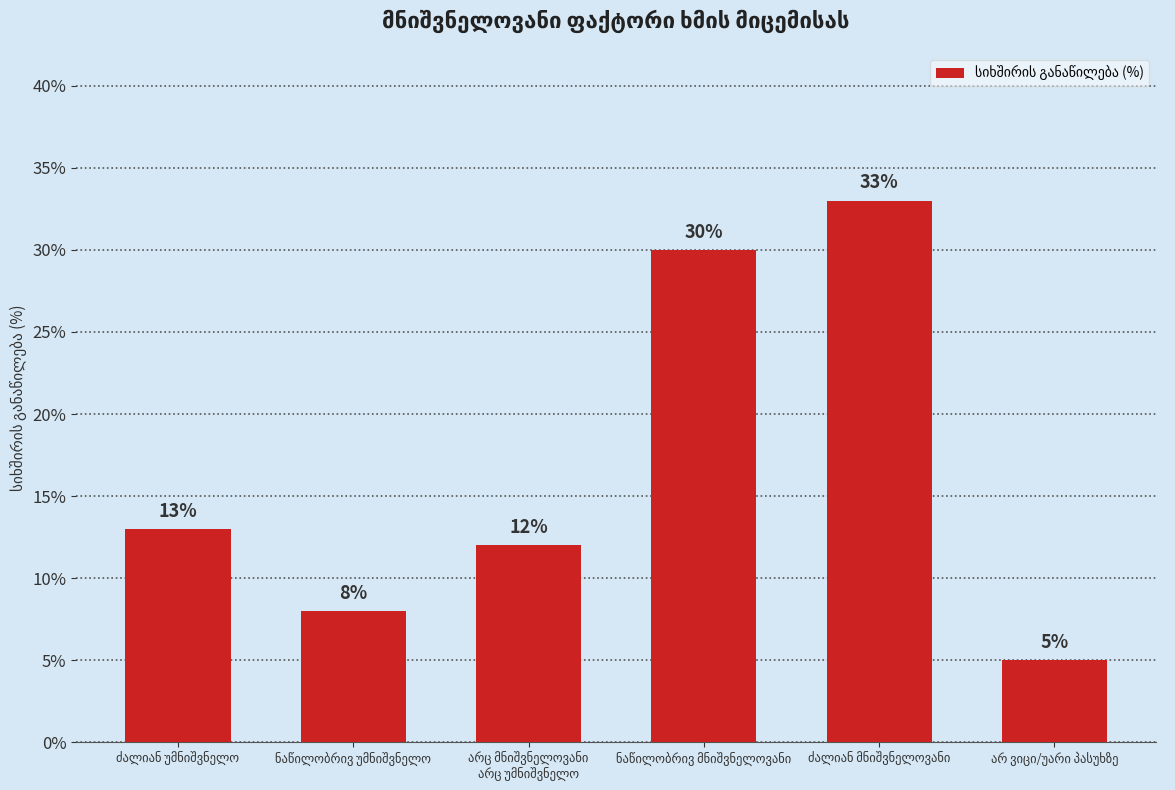

How many distinct data groups are displayed?

1